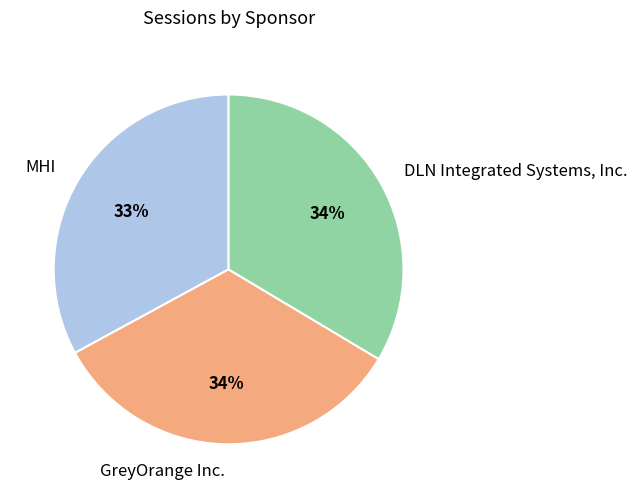

What is the ratio of the value at DLN Integrated Systems, Inc. to the value at GreyOrange Inc.?

1.0